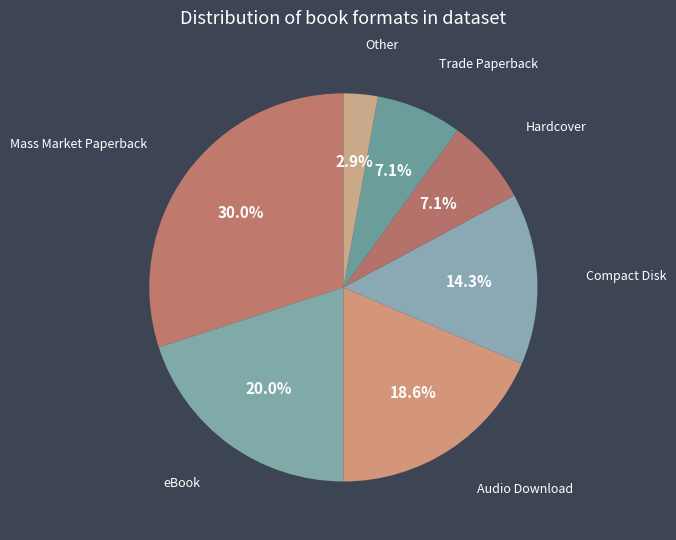

Between Hardcover and Audio Download, which is larger?

Audio Download